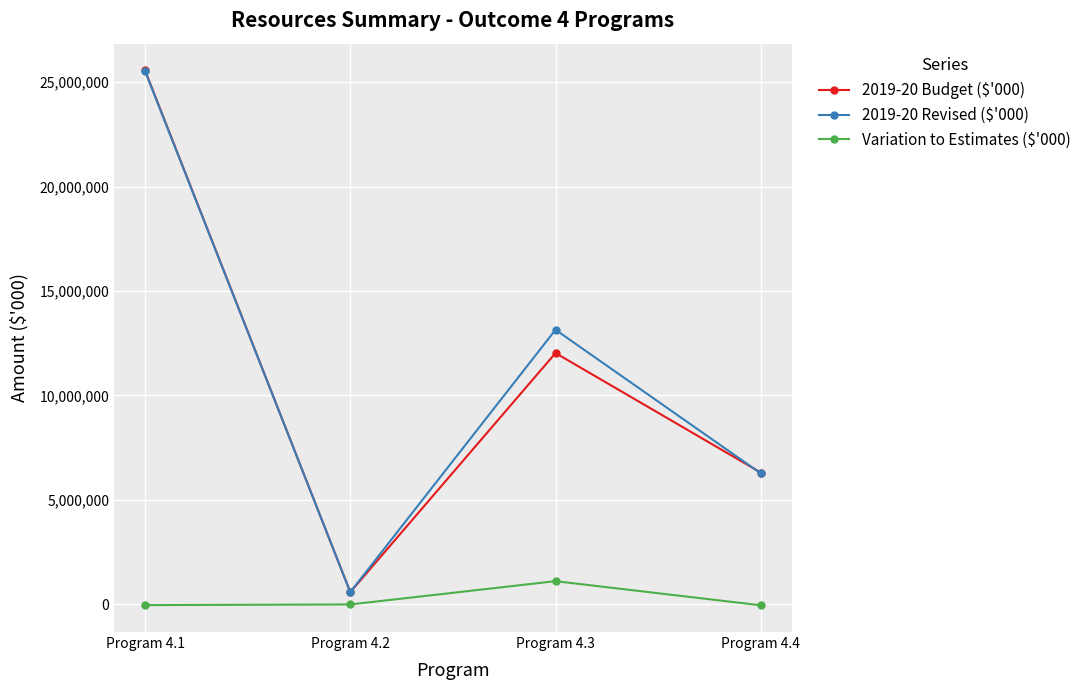

What is the highest value of the Variation to Estimates ($'000) series?

1114778